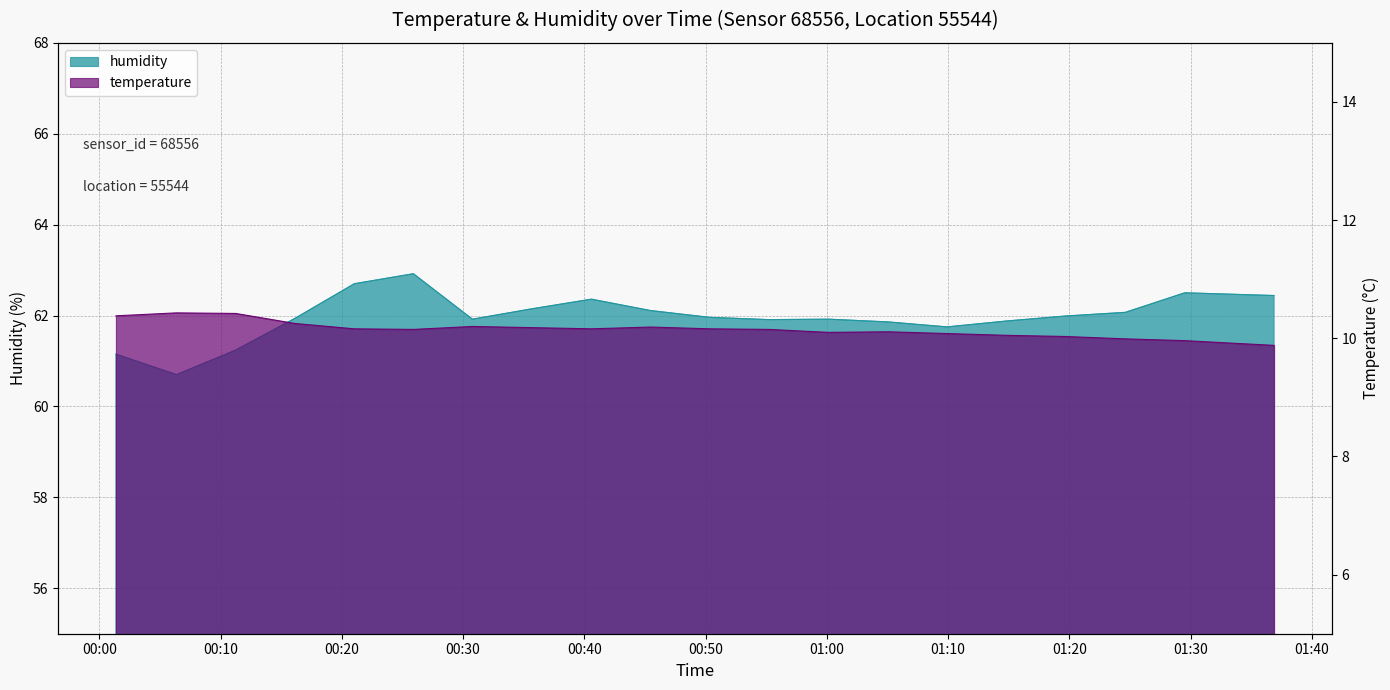

What is the average value of the humidity series?

62.0